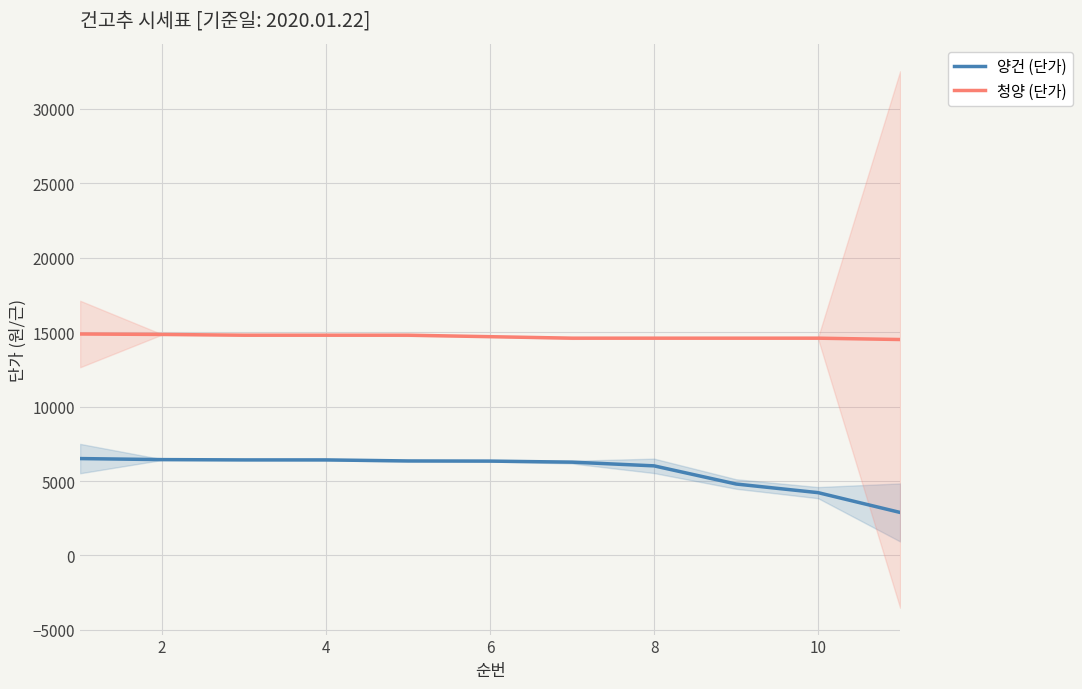

Which series has the widest spread of values?

양건 (단가)